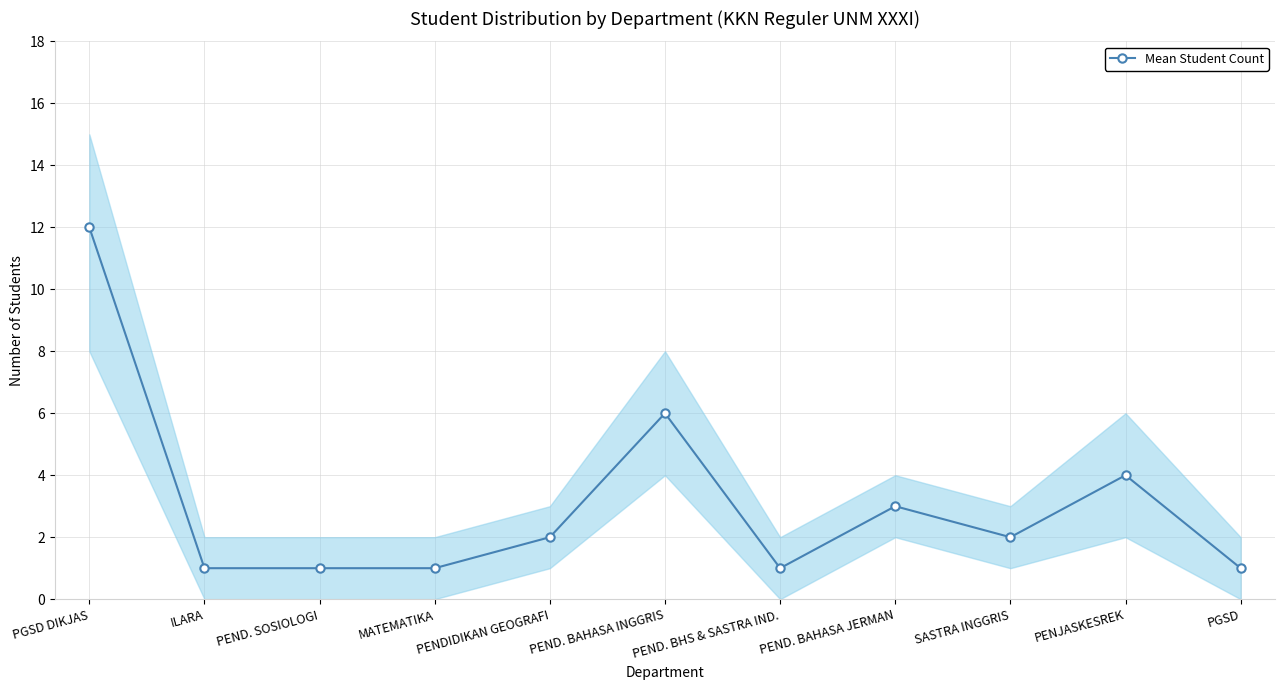

Between PENJASKESREK and PEND. BHS & SASTRA IND., which is larger?

PENJASKESREK